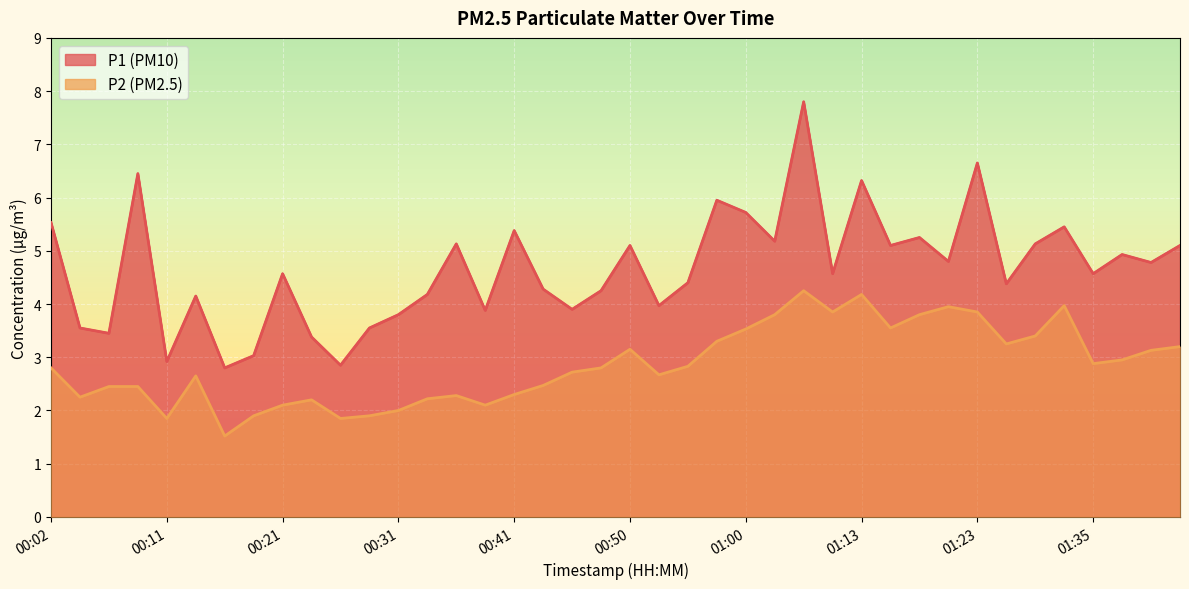

Reading left to right, list all the values displayed in this chart.

P1: 5.5	3.5	3.5	6.5	2.9	4.2	2.8	3.0	4.6	3.4	2.9	3.5	3.8	4.2	5.1	3.9	5.4	4.3	3.9	4.2	5.1	4.0	4.4	6.0	5.7	5.2	7.8	4.6	6.3	5.1	5.2	4.8	6.7	4.4	5.1	5.5	4.6	4.9	4.8	5.1
P2: 2.8	2.2	2.5	2.5	1.9	2.6	1.5	1.9	2.1	2.2	1.9	1.9	2.0	2.2	2.3	2.1	2.3	2.5	2.7	2.8	3.1	2.7	2.8	3.3	3.5	3.8	4.2	3.9	4.2	3.5	3.8	4.0	3.9	3.2	3.4	4.0	2.9	3.0	3.1	3.2